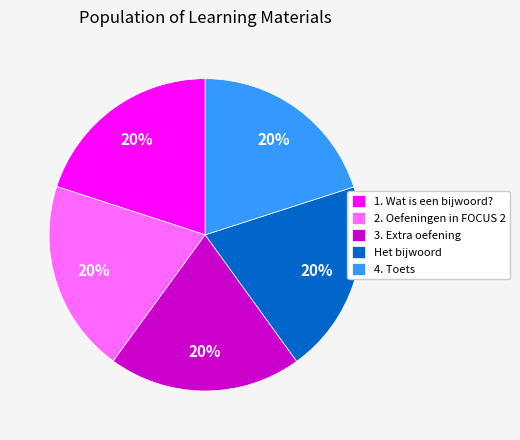

How many segments does this pie chart have?

5